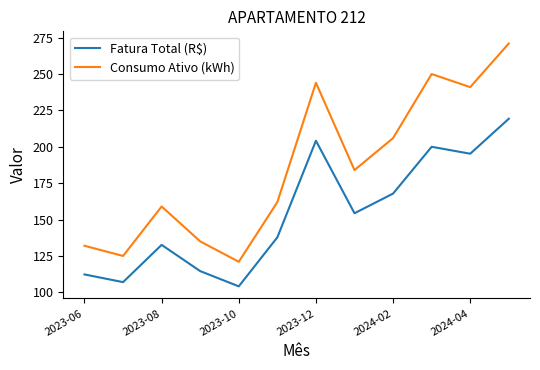

Rank the series by their maximum value, from highest to lowest.

Consumo Ativo (kWh), Fatura Total (R$)